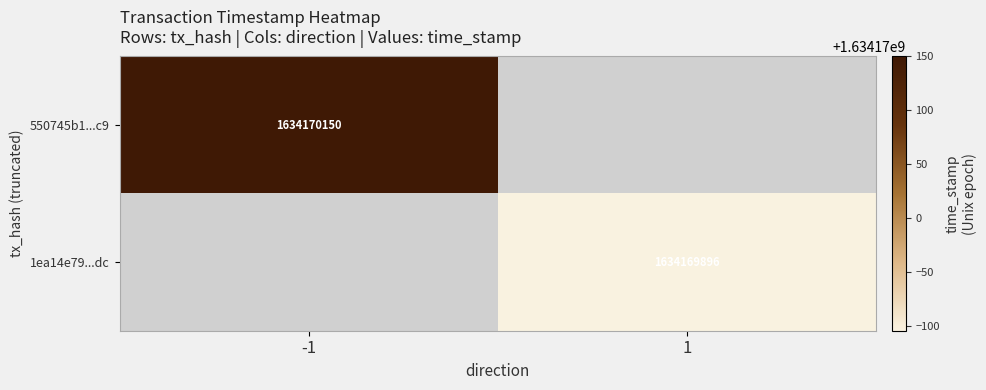

What is the total value across all series at 1?

1634169896